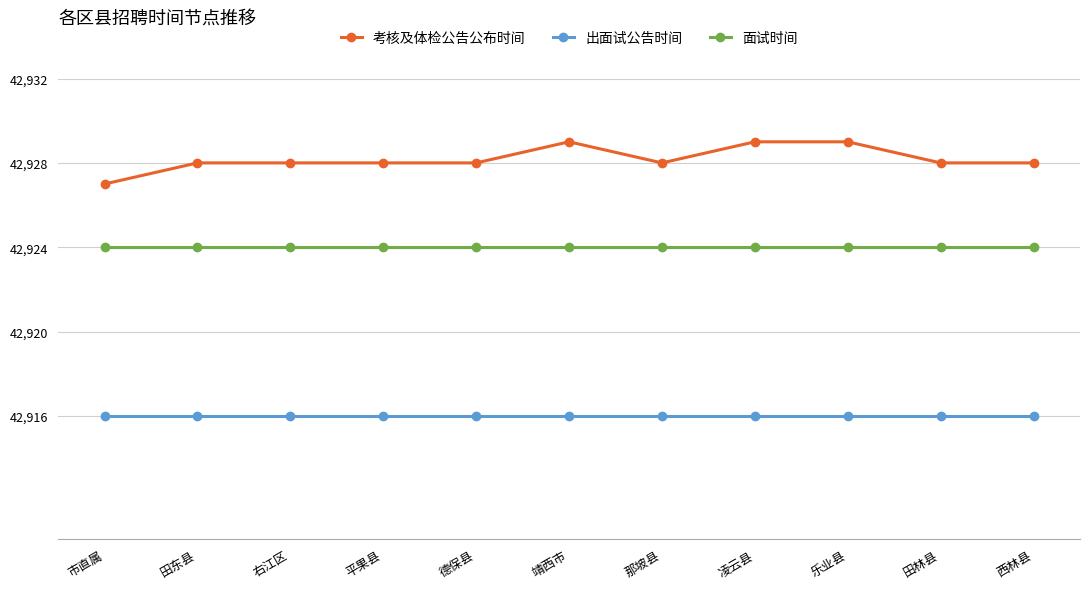

At how many categories does at least one series exceed 42923?

11